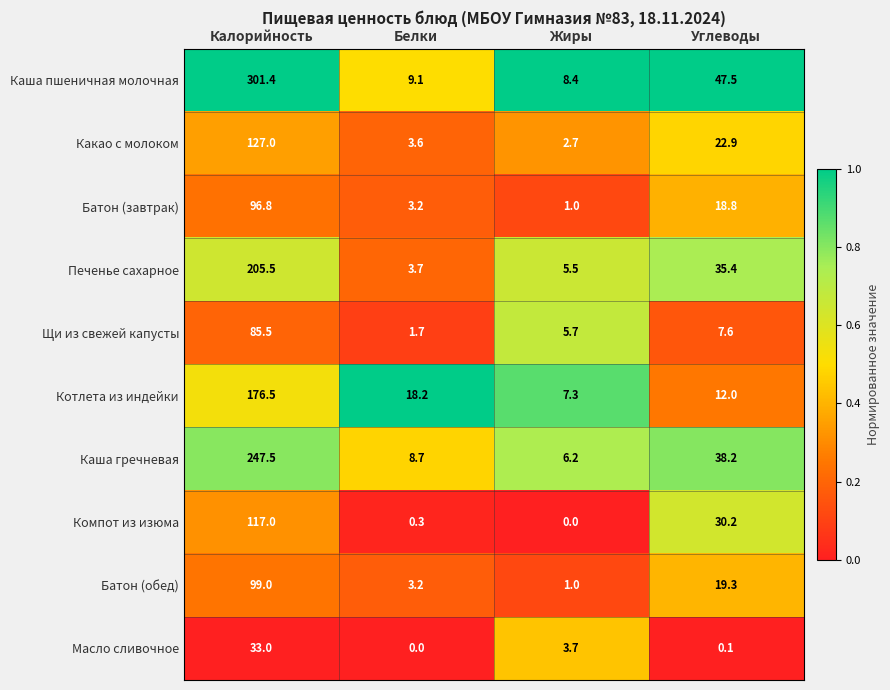

What is the difference between the highest and lowest values at Белки?

18.2